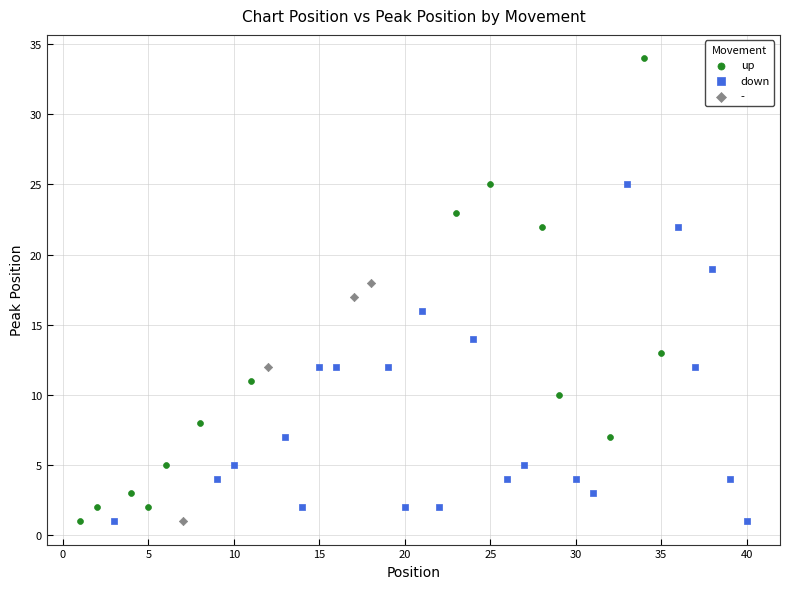

Which series contains the highest Y value?

up